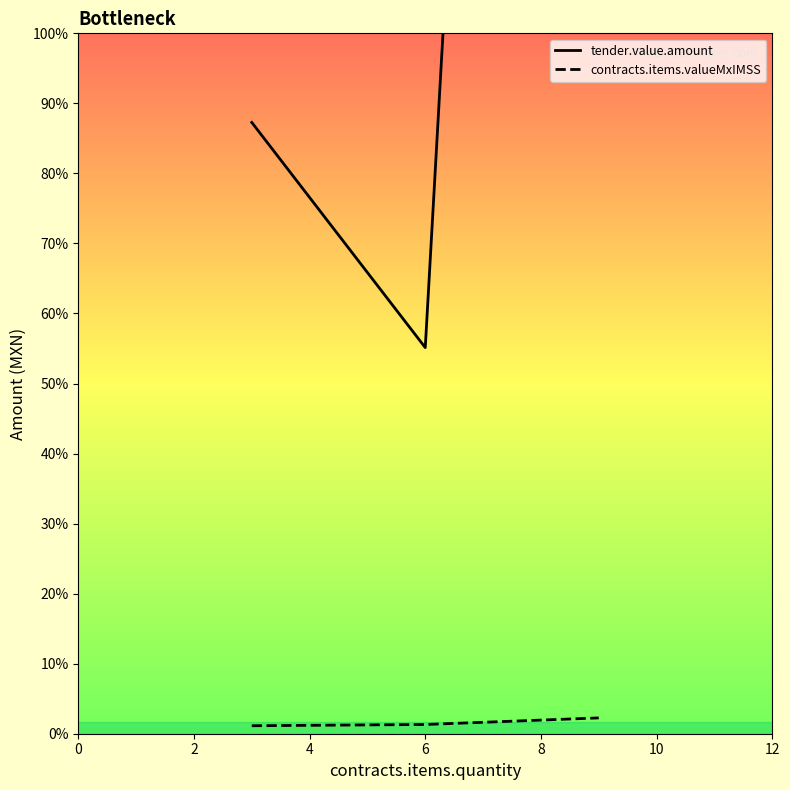

The contracts.items.valueMxIMSS series shows 2709.2 at 4. True or false?

True